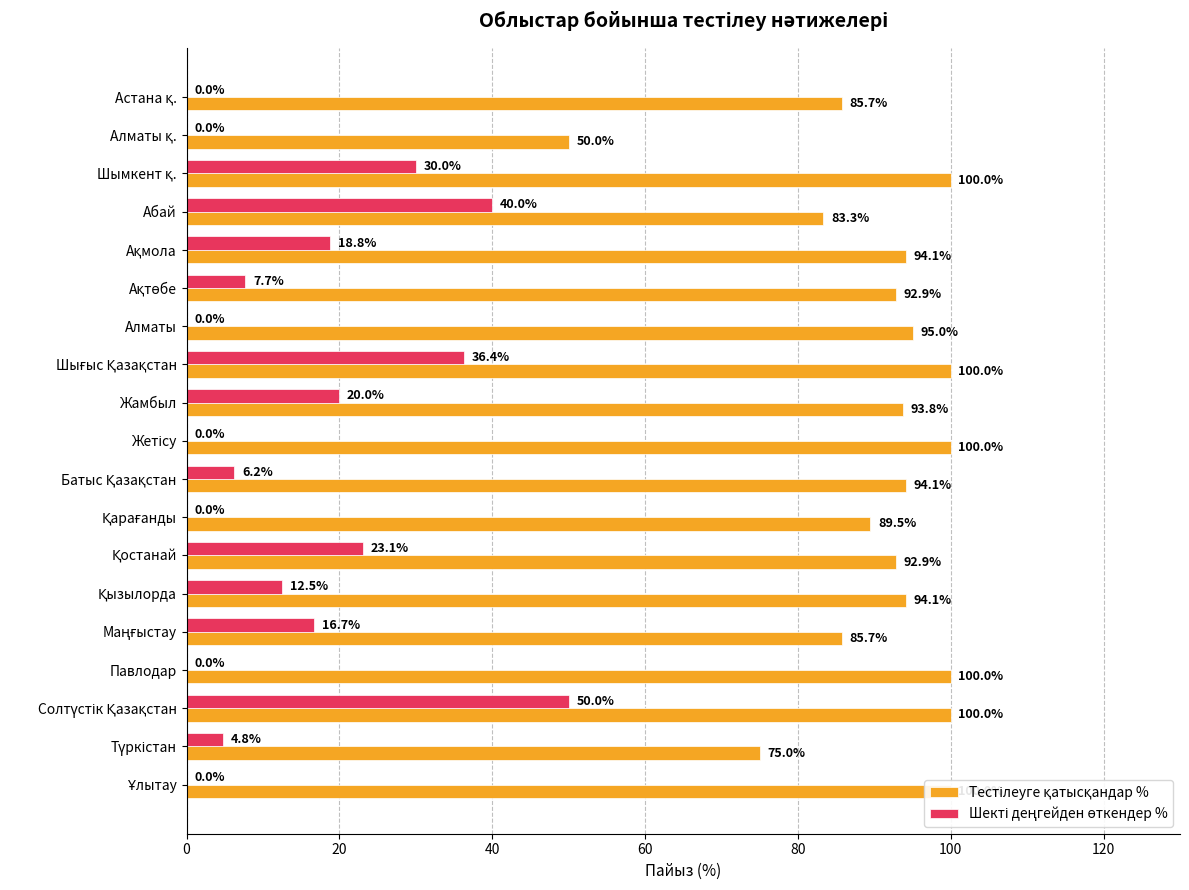

Between Абай and Ақтөбе, which series saw the biggest shift?

Шекті деңгейден өткендер %